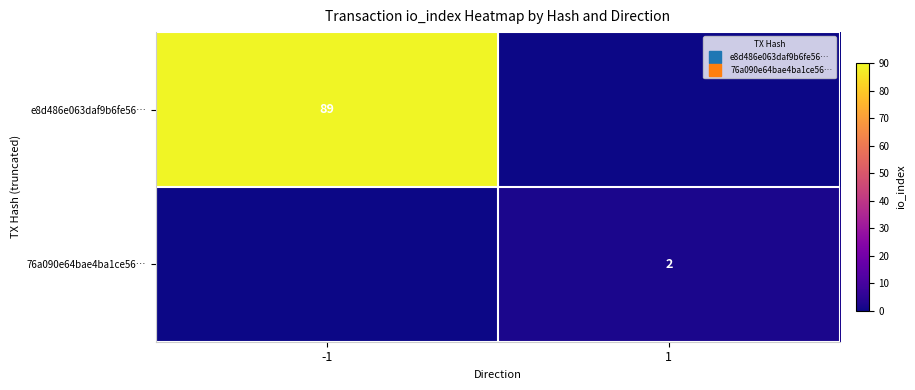

At which label does 76a090e64bae4ba1ce56… reach its minimum?

-1